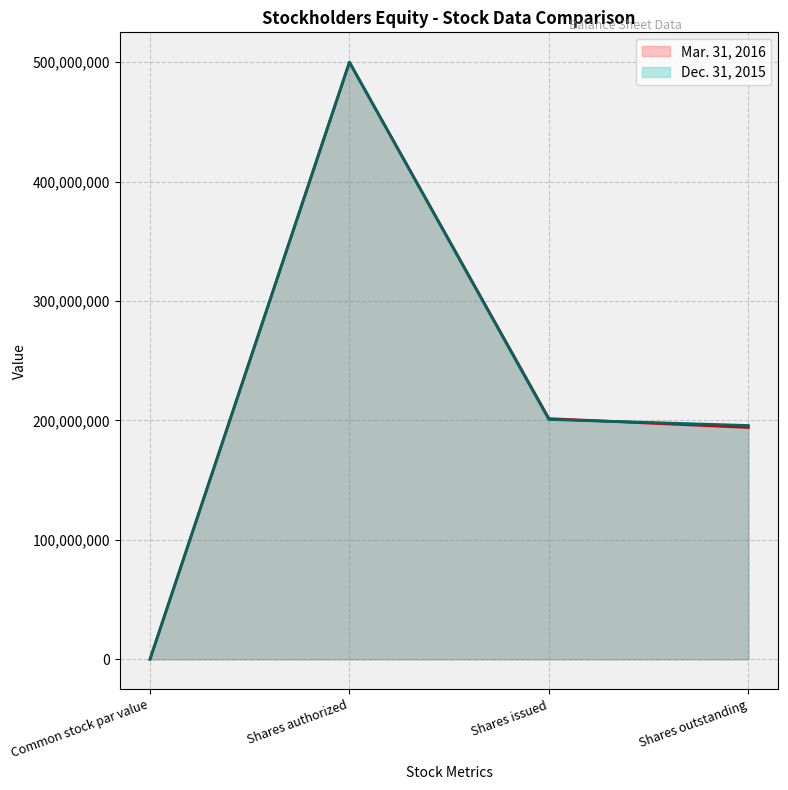

The value of Dec. 31, 2015 at Shares issued is 111957840. True or false?

False